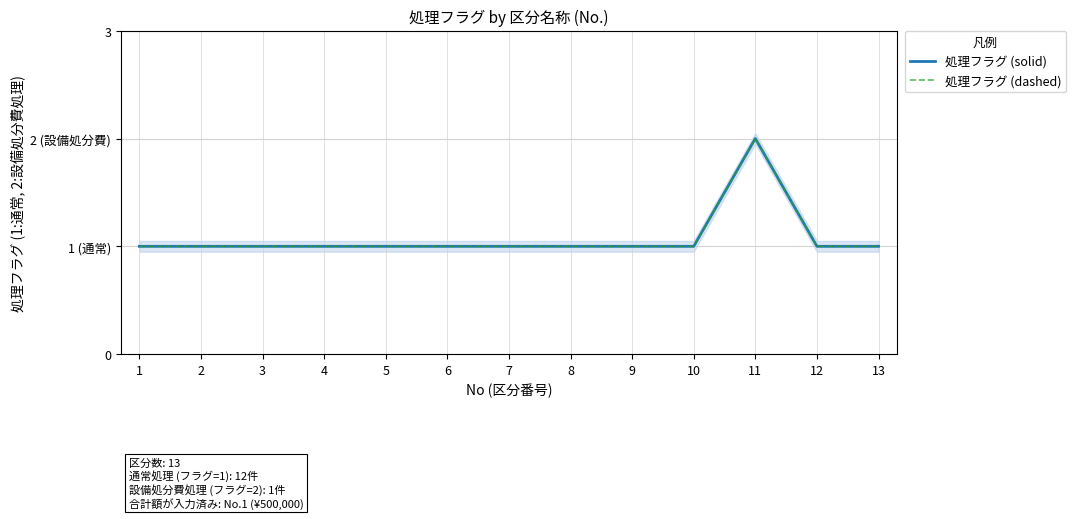

What are all the series names shown in the legend?

処理フラグ (solid), 処理フラグ (dashed)